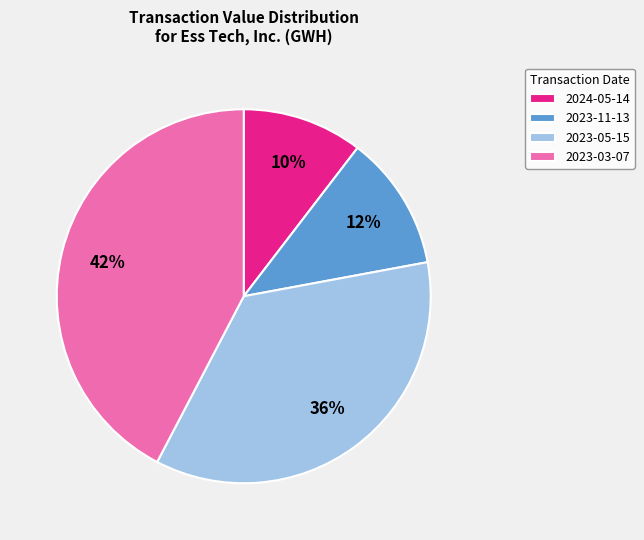

Is 2023-11-13 the majority of the pie?

No